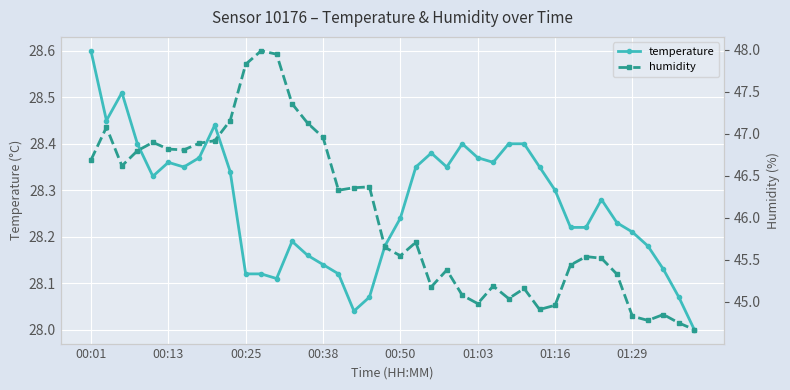

Which series has the largest total across all categories?

humidity